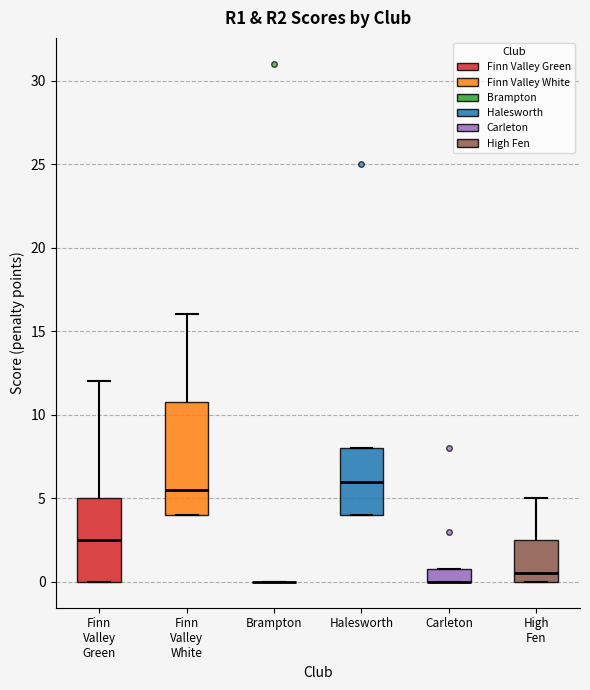

Which box is the tallest, from its lower edge to its upper edge?

Finn Valley White